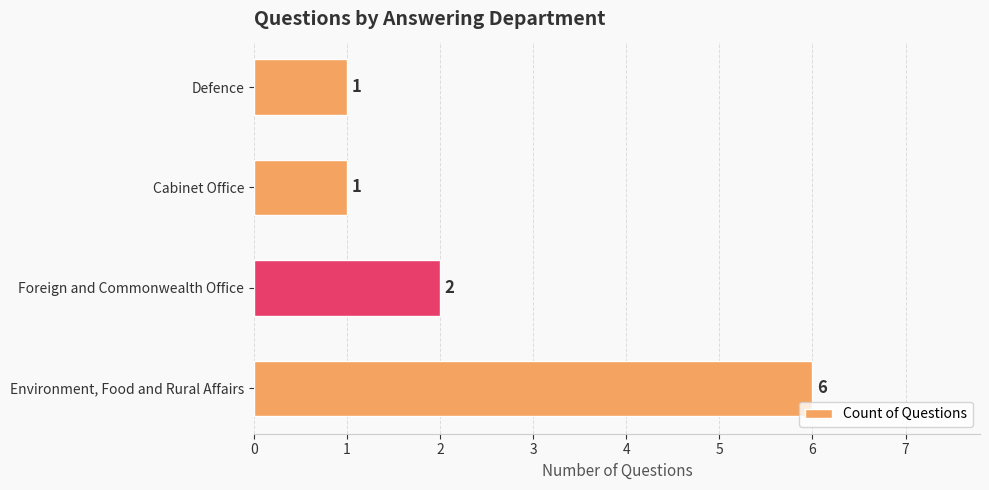

Which has a higher value, Defence or Foreign and Commonwealth Office?

Foreign and Commonwealth Office